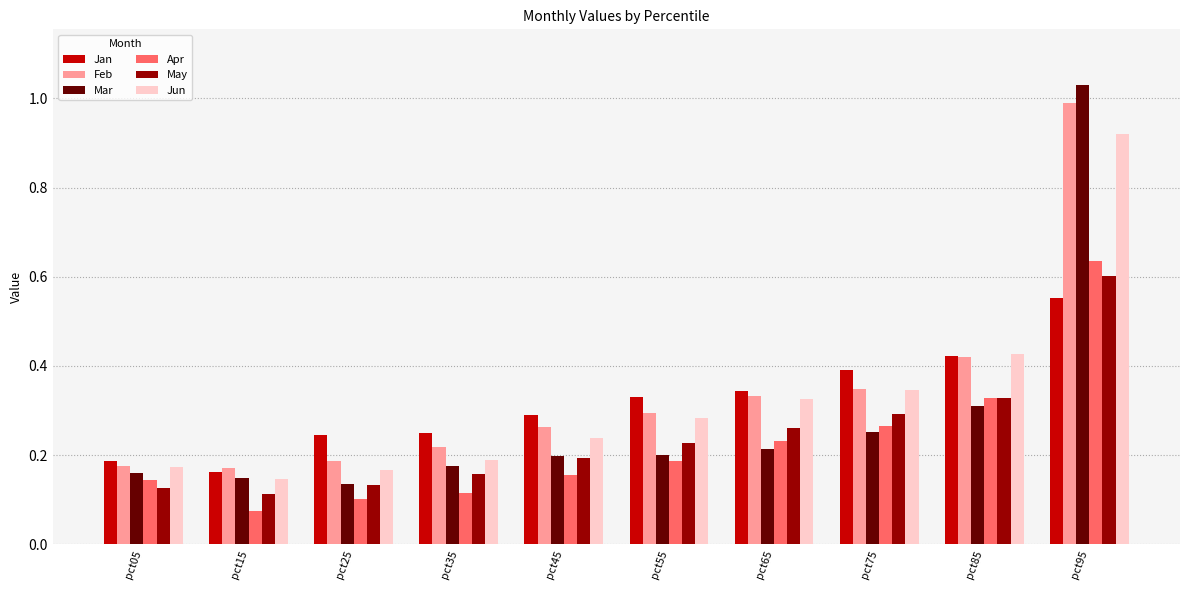

Between pct55 and pct85, which series saw the biggest shift?

Jun